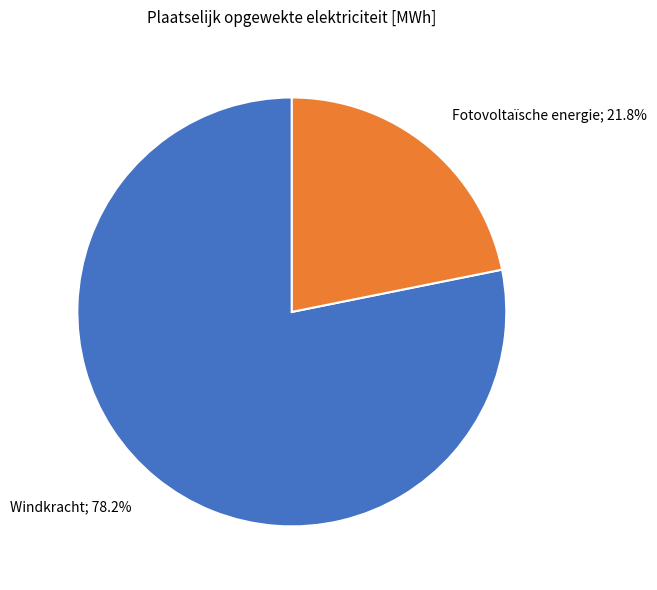

Is there any slice that represents more than half of the pie?

Yes